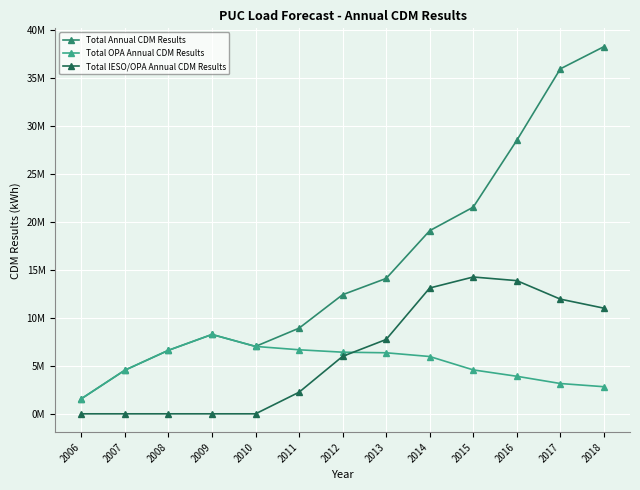

Where is the first local maximum for Total OPA Annual CDM Results?

2009